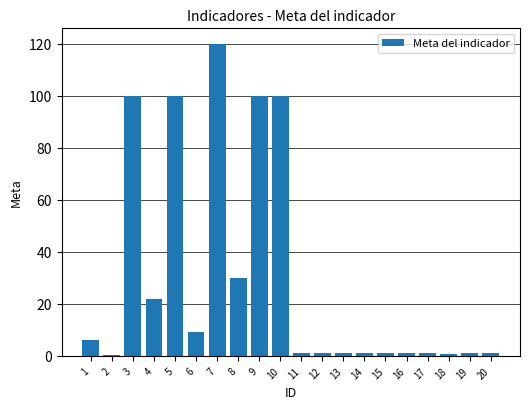

What is the change in value from 6 to 12?

-8.0